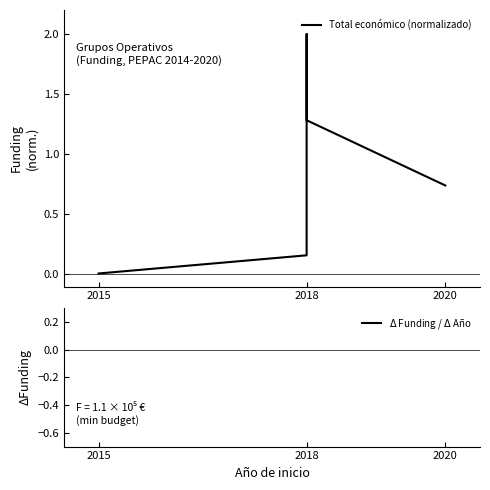

True or false: Total económico (normalizado) and $\Delta$ Funding / $\Delta$ Año cross at least once.

False